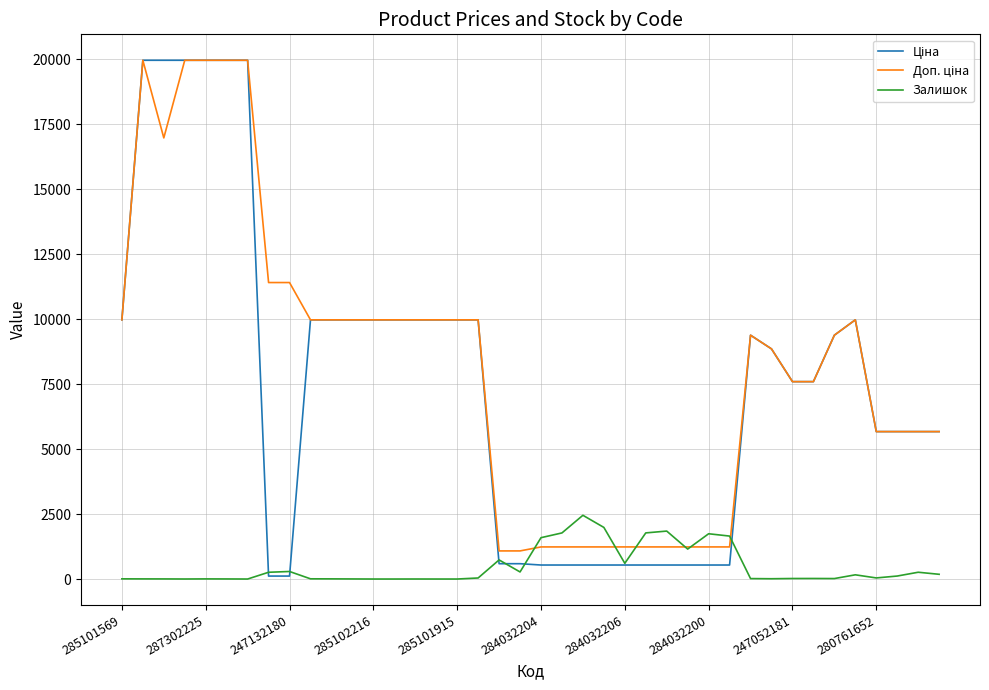

What is the maximum value shown in the chart?

19964.2